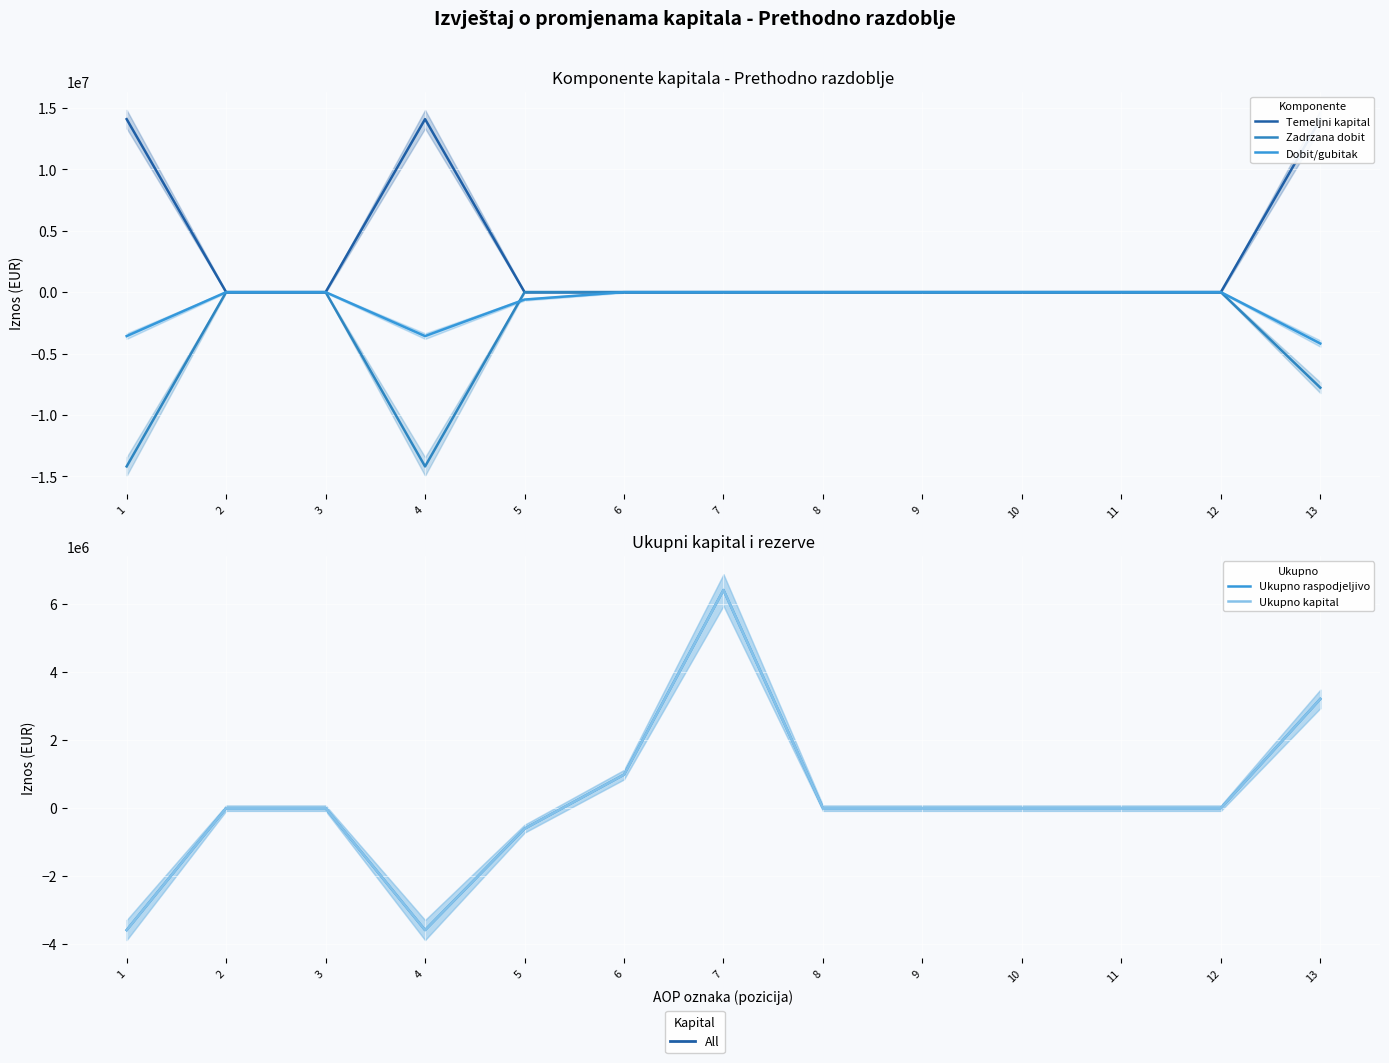

Reading left to right, what are all the values shown in this chart?

Temeljni kapital: 14090955	0	0	14090955	0	0	0	0	0	0	0	0	14090955
Zadrzana dobit: -14196232	0	0	-14196232	0	0	0	0	0	0	0	0	-7783326
Dobit/gubitak: -3580612	0	0	-3580612	-603520	0	0	0	0	0	0	0	-4184132
Ukupno raspodjeljivo: -3583389	0	0	-3583389	-603520	985322	6412906	0	0	0	0	0	3211319
Ukupno kapital: -3583389	0	0	-3583389	-603520	985322	6412906	0	0	0	0	0	3211319